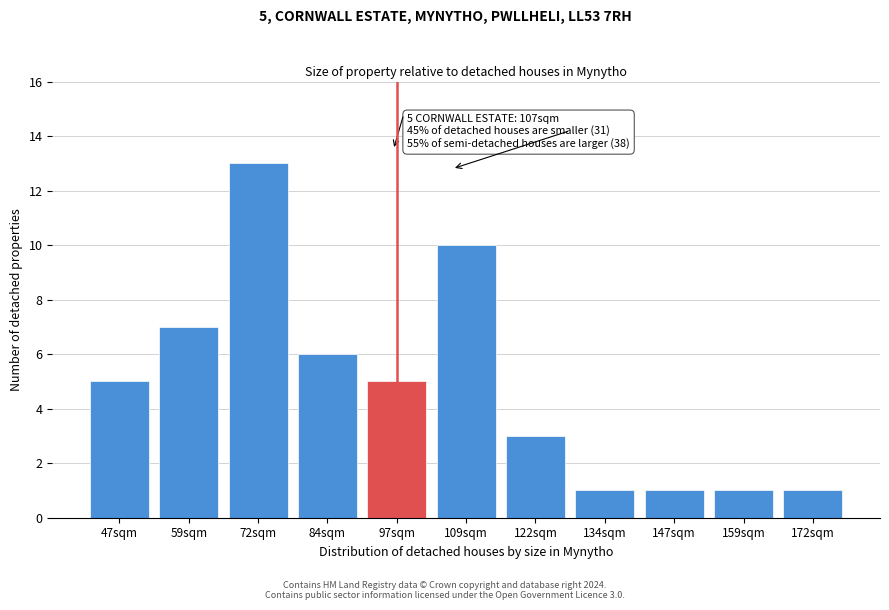

Reading left to right, transcribe all the data shown in this chart.

5	7	13	6	5	10	3	1	1	1	1